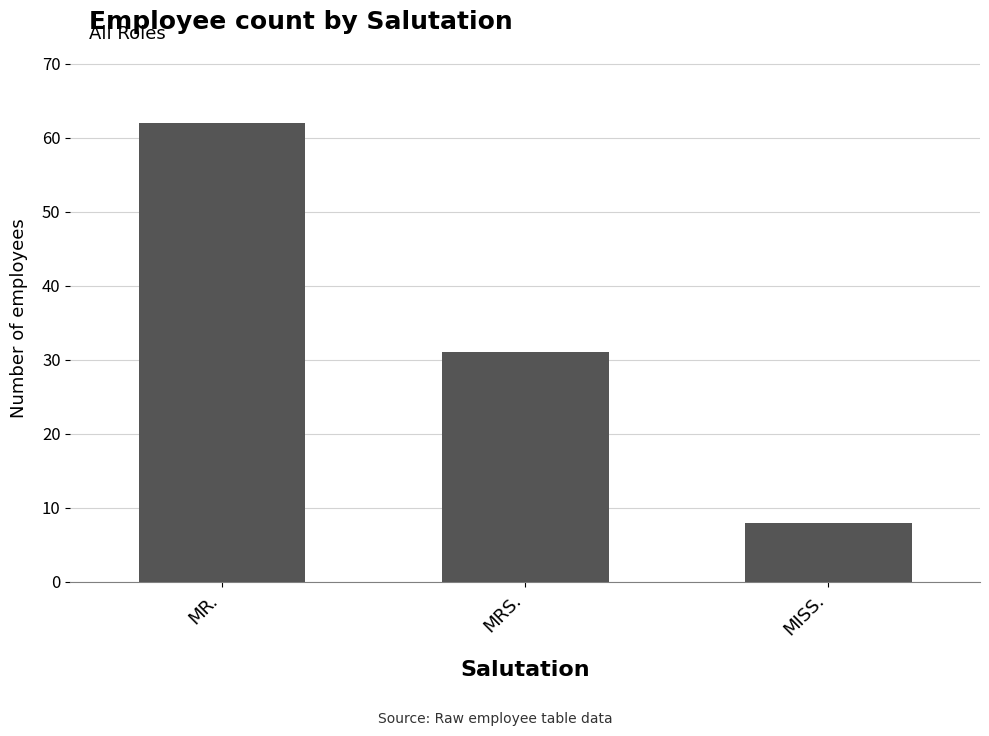

True or false: the data shows 11 at MISS..

False